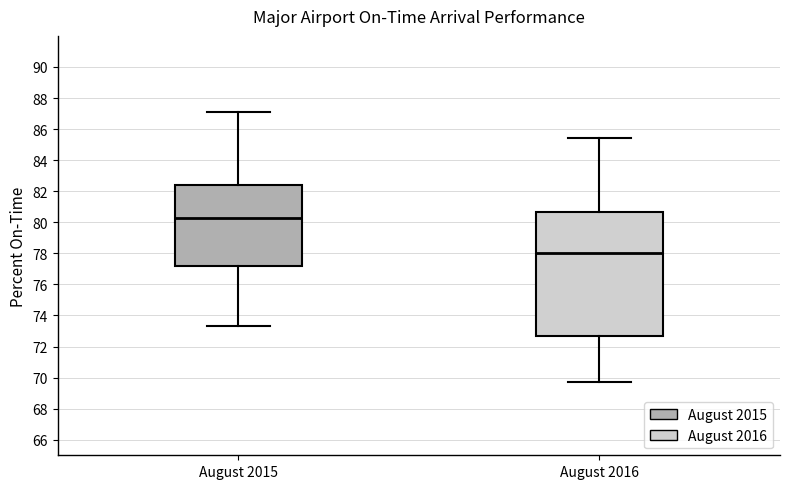

Reading left to right, read every box against the y-axis: the position of its median line, the range the box covers, and the ends of its whiskers. The values are not printed on the chart, so give them approximately, as read against the axis.

August 2015: median 80.4, box 77.2 to 82.4, whiskers 73.4 to 87.2
August 2016: median 78.0, box 72.6 to 80.6, whiskers 69.8 to 85.4